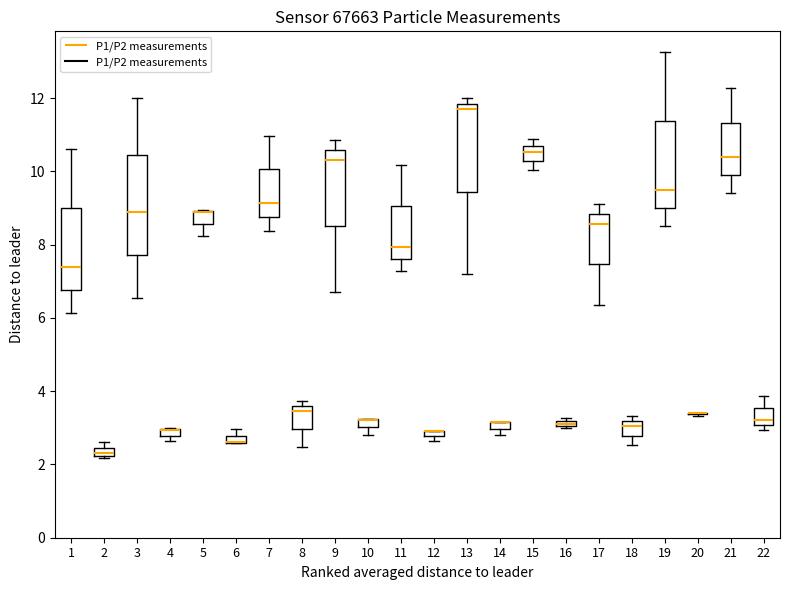

Where is the upper edge of the box at x = 16 on the y-axis? The values are not printed on the chart, so give them approximately, as read against the axis.

3.2